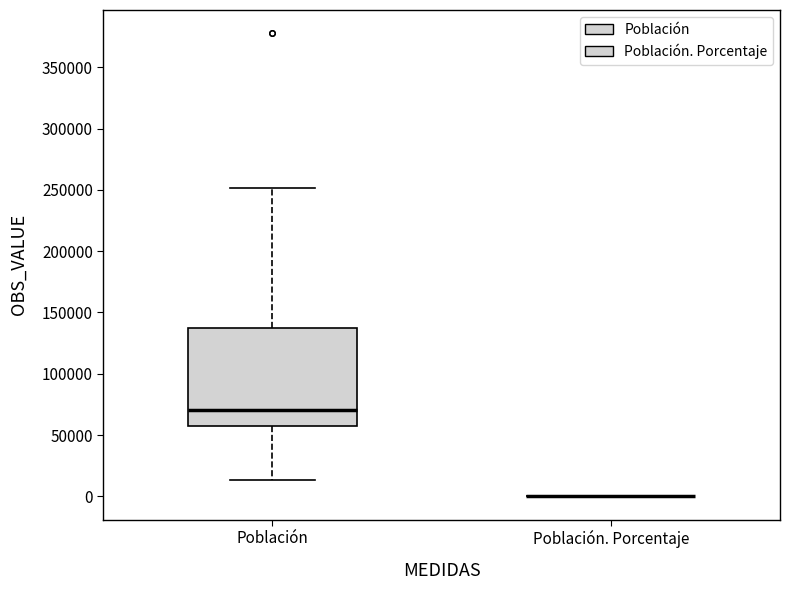

Reading left to right, transcribe this box plot: for each box, give where its median line is, the range the box spans, and where its two whiskers end, as read against the y-axis. The values are not printed on the chart, so give them approximately, as read against the axis.

Población: median 70000, box 55000 to 135000, whiskers 15000 to 250000
Población. Porcentaje: box collapsed to a line at 0, whiskers 0 to 0